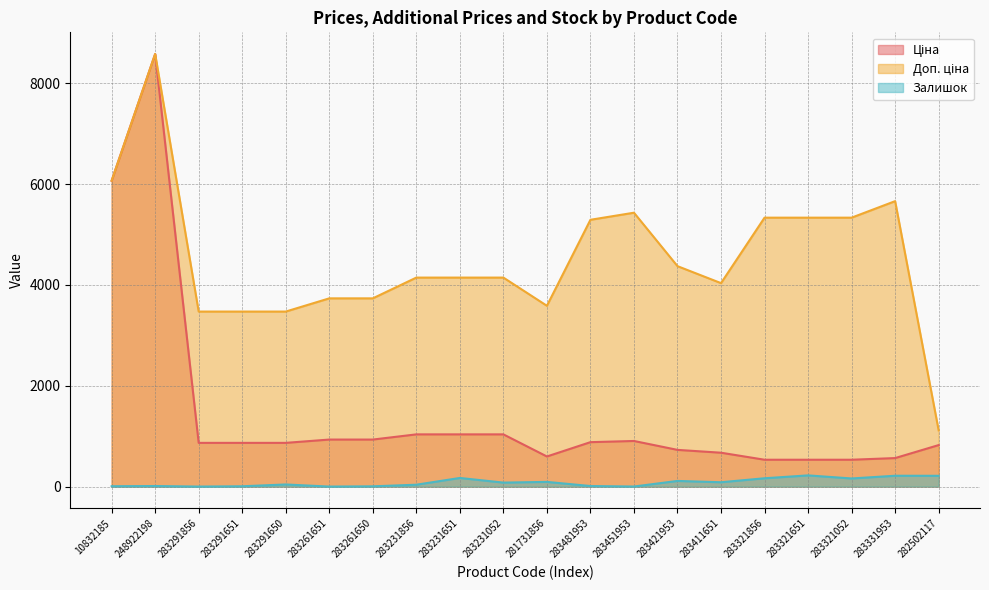

Read the Залишок value at 283231856.

38.0